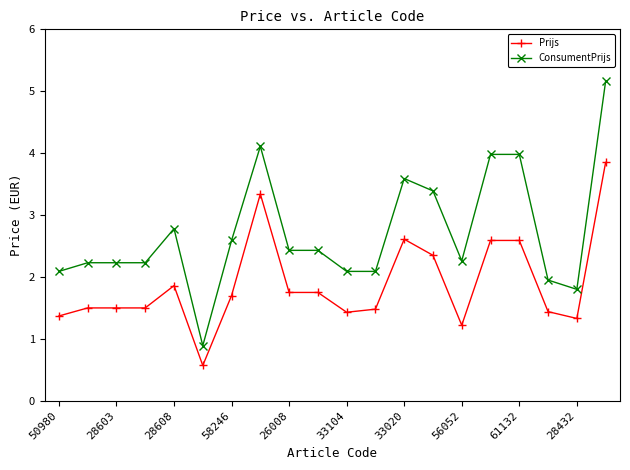

True or false: ConsumentPrijs and Prijs intersect in this chart.

False